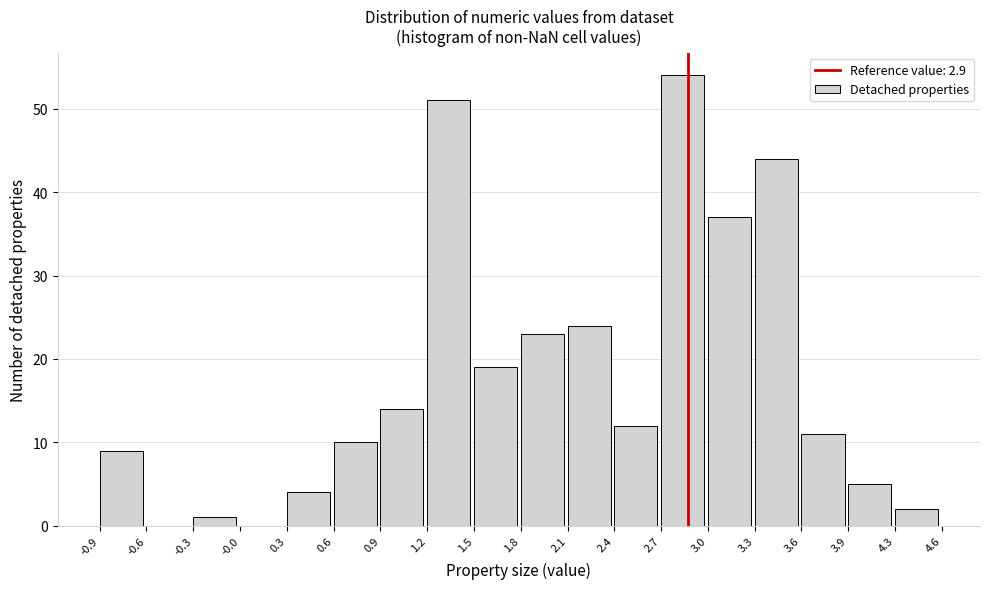

How tall is the bar that spans 2.7 to 3.0 on the x-axis? The values are not printed on the chart, so give them approximately, as read against the axis.

54